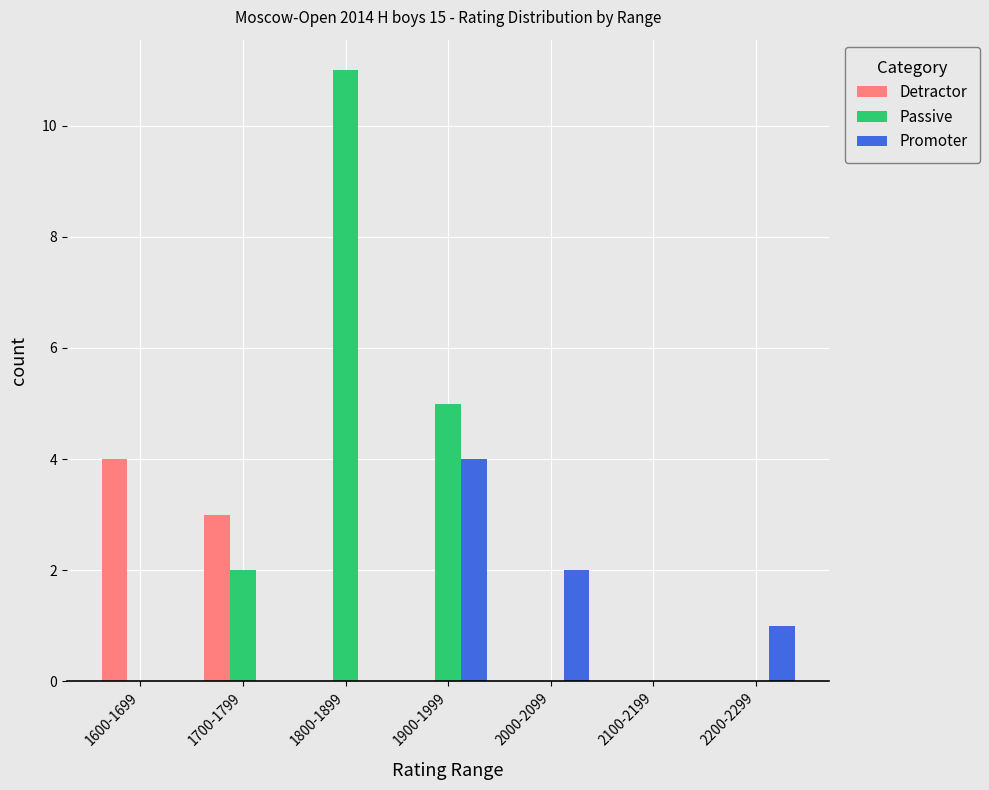

Reading left to right, extract all data points from this chart.

Detractor: 4	3	0	0	0	0	0
Passive: 0	2	11	5	0	0	0
Promoter: 0	0	0	4	2	0	1